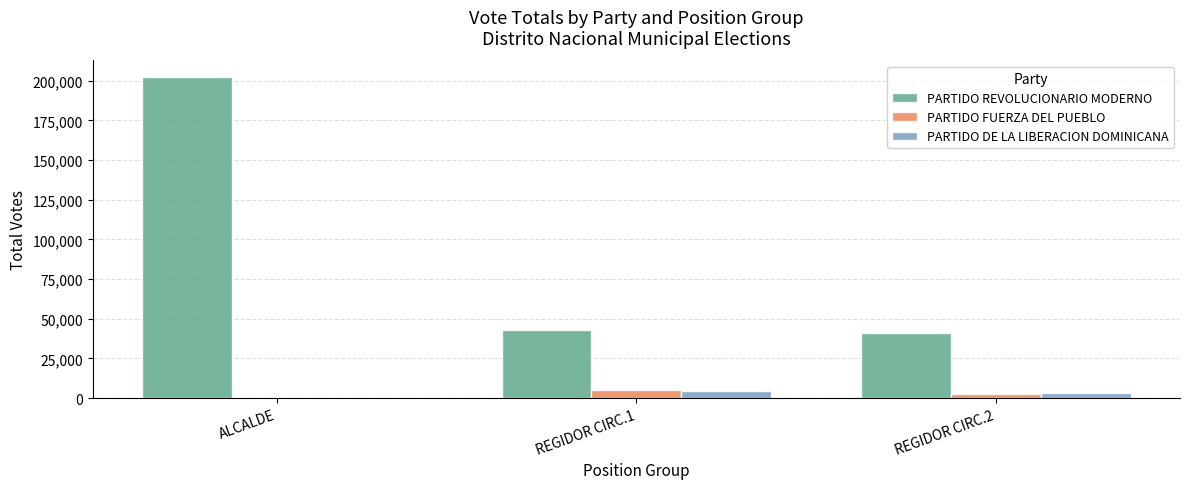

Where is PARTIDO REVOLUCIONARIO MODERNO nearest to the value 121844?

REGIDOR CIRC.1